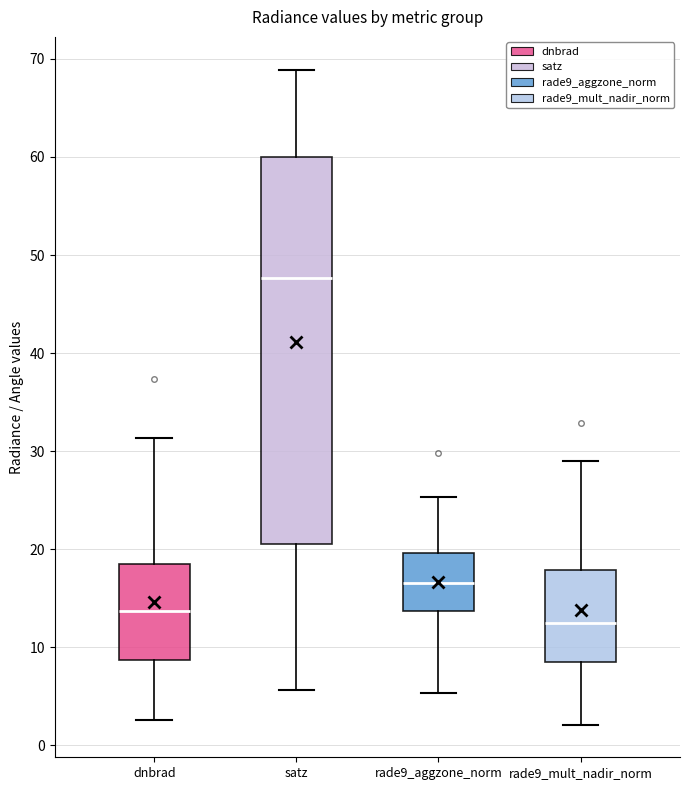

Where is the lower edge of the box for satz on the y-axis? The values are not printed on the chart, so give them approximately, as read against the axis.

21